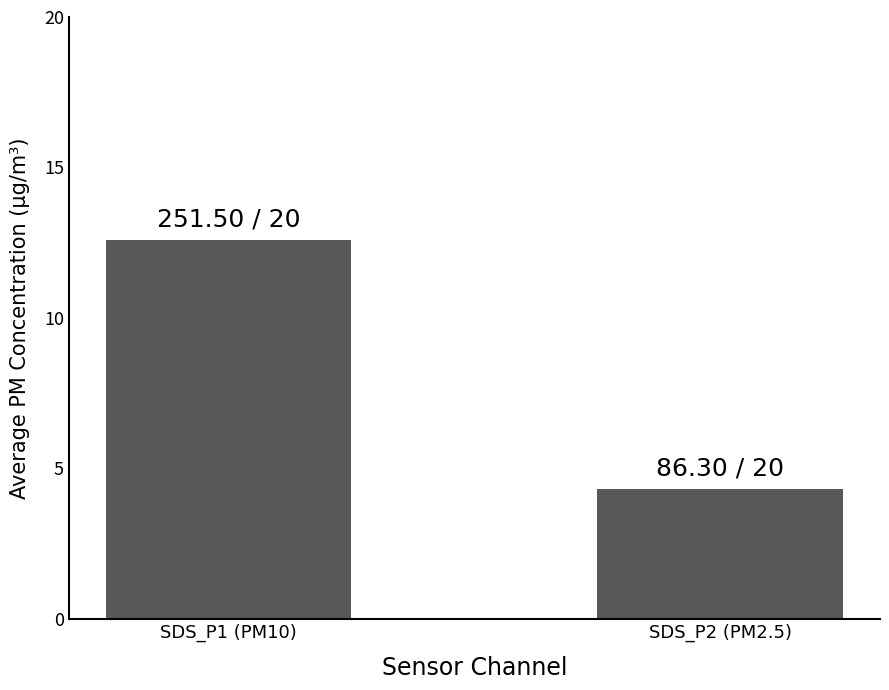

What is the label of the 1st bar from the right?

SDS_P2 (PM2.5)